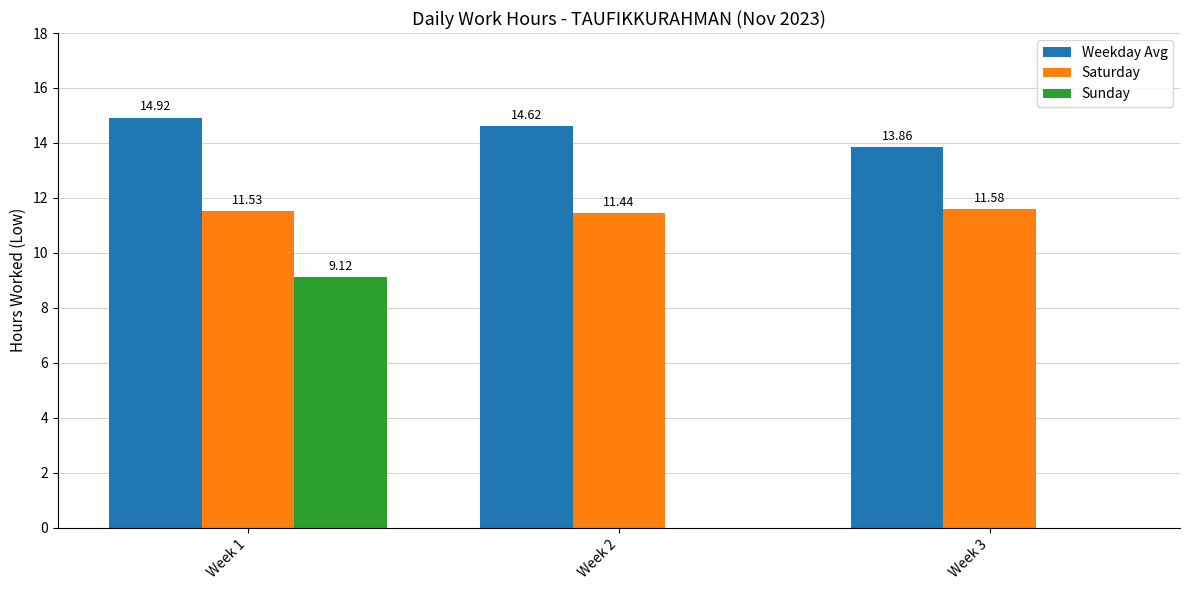

The value of Sunday at Week 2 is 0.0. True or false?

True